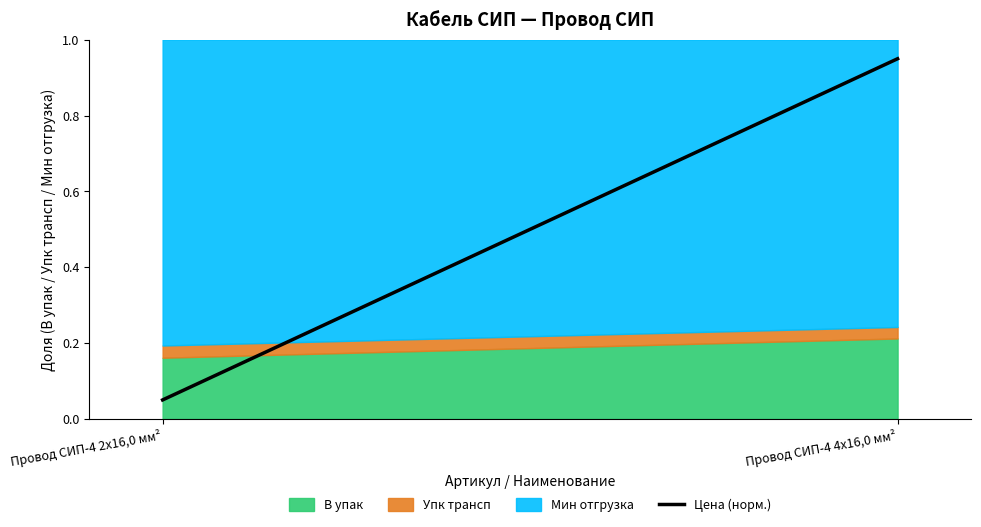

What is the smallest value displayed?

0.1